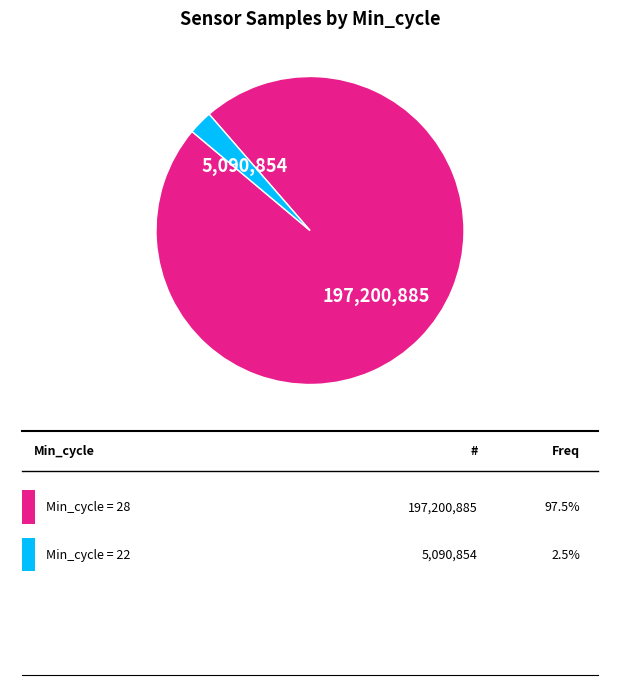

Count the number of slices in the pie.

2